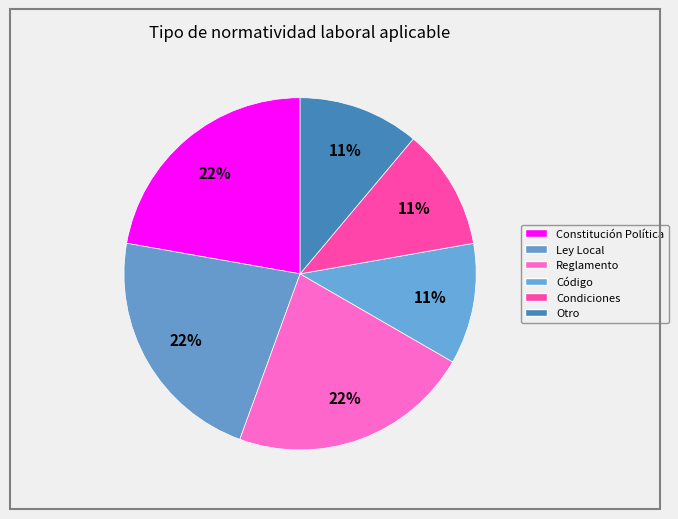

To the nearest percent, what is the average slice percentage?

17%